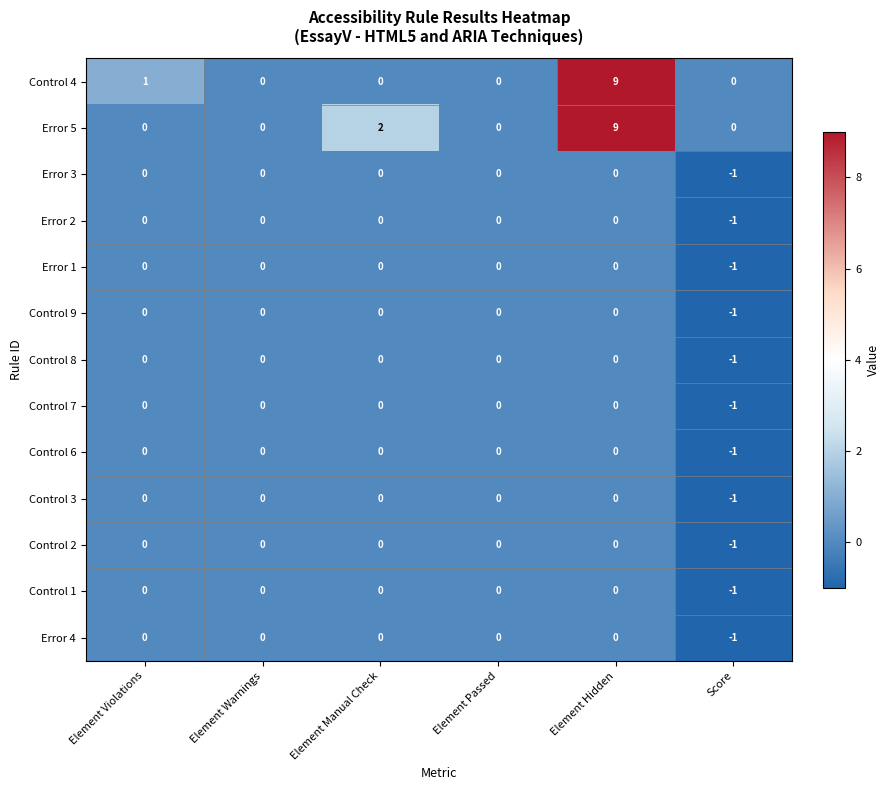

At which category is the sum across all series the highest?

Element Hidden